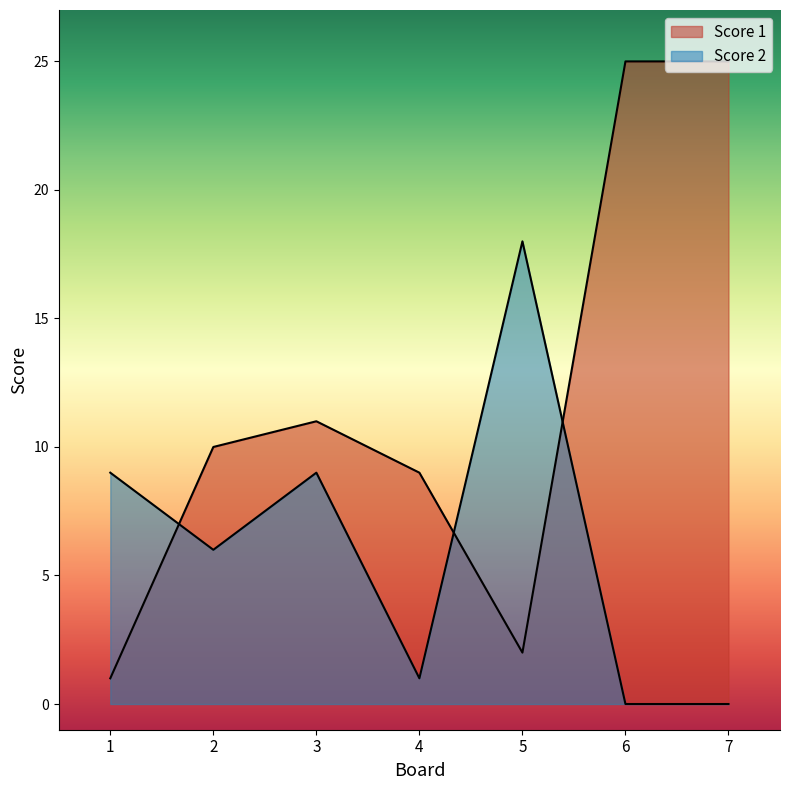

How many values in the Score 1 series are below 10?

3